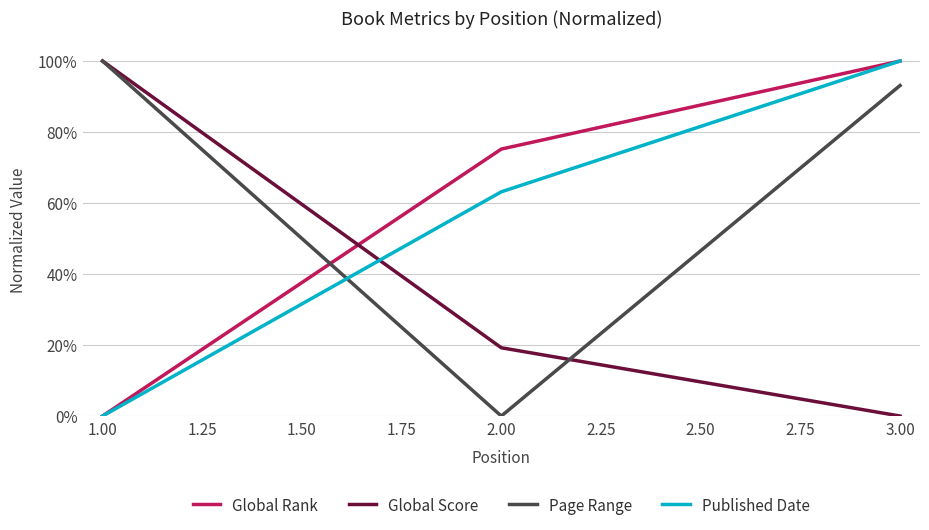

The value of Global Rank at 1.00 is -49.9. True or false?

False